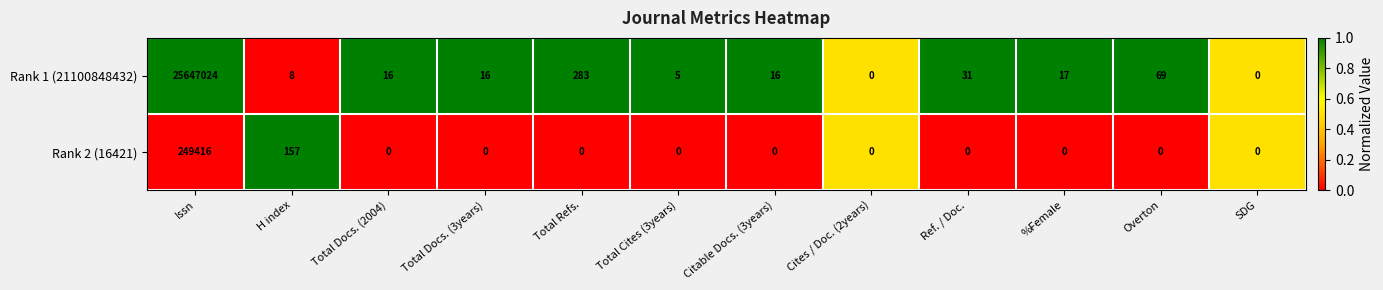

List the series in order of their overall mean, highest first.

Rank 1 (21100848432), Rank 2 (16421)